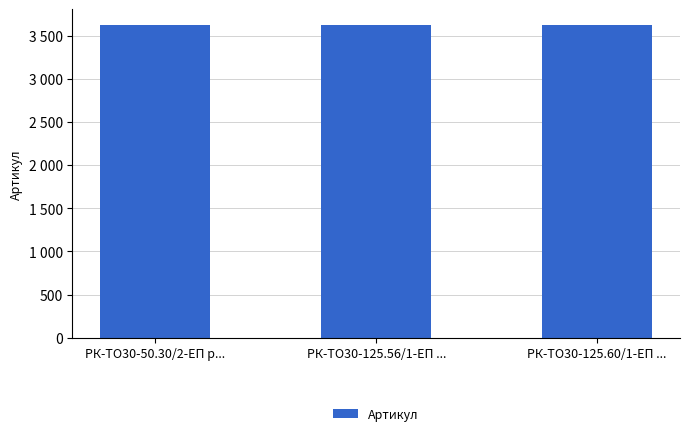

Which label corresponds to the largest value in the chart?

РК-ТО30-125.60/1-ЕП ...